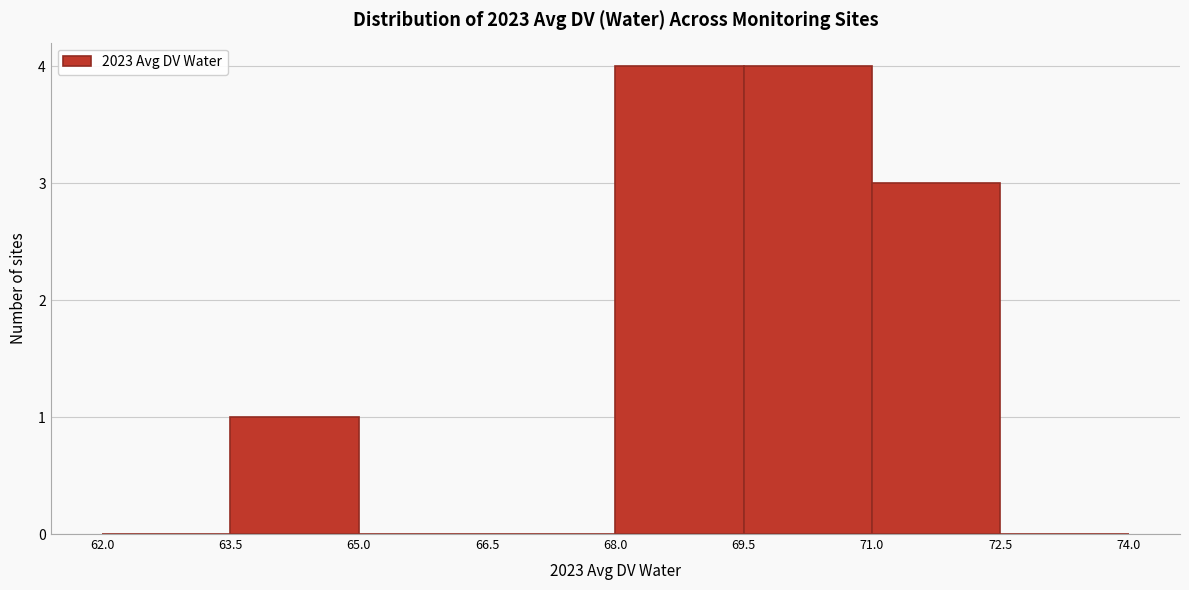

Reading left to right, transcribe this chart: for each bar, give the range it covers on the x-axis and its height. The values are not printed on the chart, so give them approximately, as read against the axis.

62.0 to 63.5: 0
63.5 to 65.0: 1
65.0 to 66.5: 0
66.5 to 68.0: 0
68.0 to 69.5: 4
69.5 to 71.0: 4
71.0 to 72.5: 3
72.5 to 74.0: 0